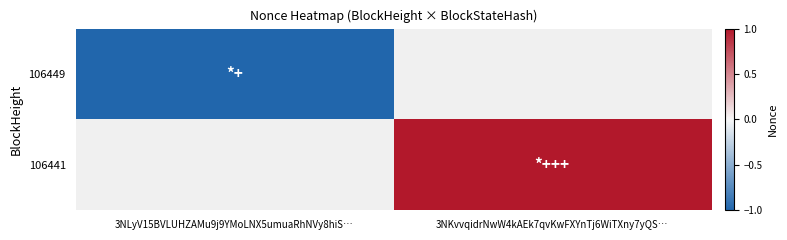

The value of 106449 at 3NLyV15BVLUHZAMu9j9YMoLNX5umuaRhNVy8hiS… is -1.0. True or false?

True